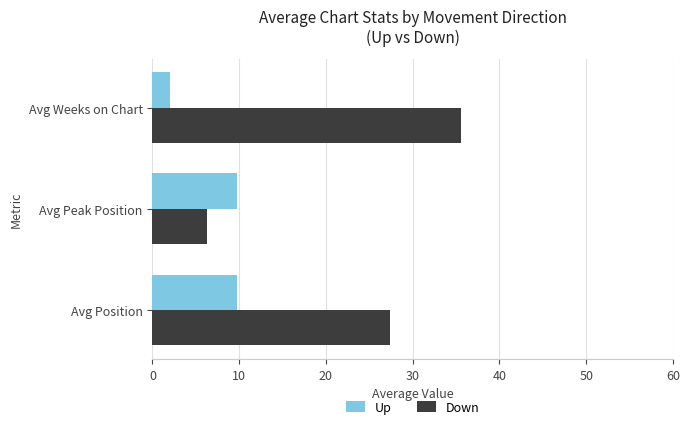

How many data points in Up are above 9?

2